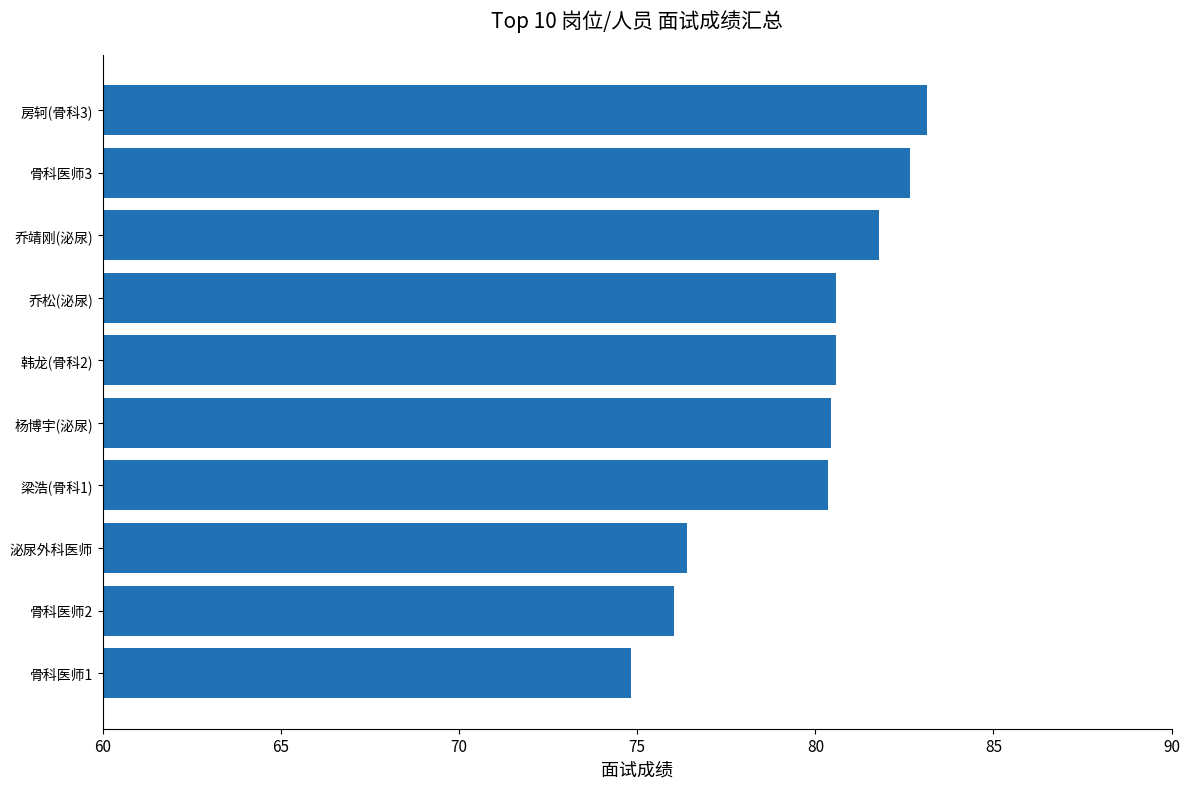

What is the maximum value shown in the chart?

83.1